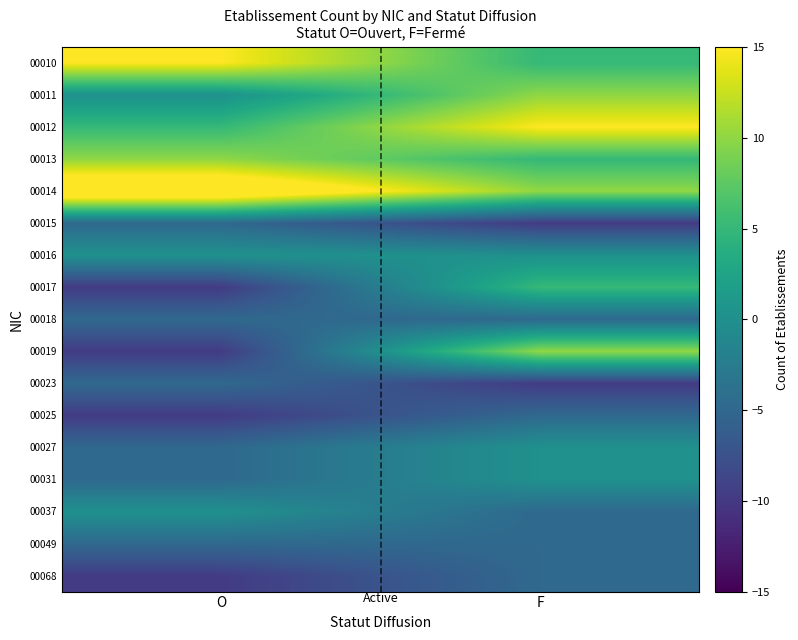

At which category does the chart reach its minimum across all series?

F